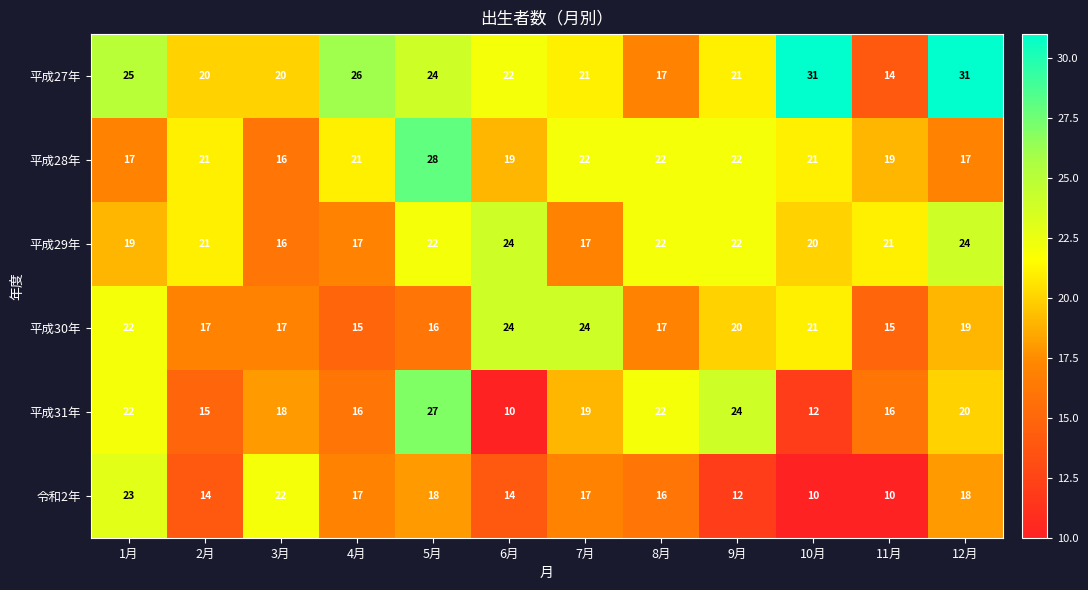

The value of 平成30年 at 12月 is 19. True or false?

True